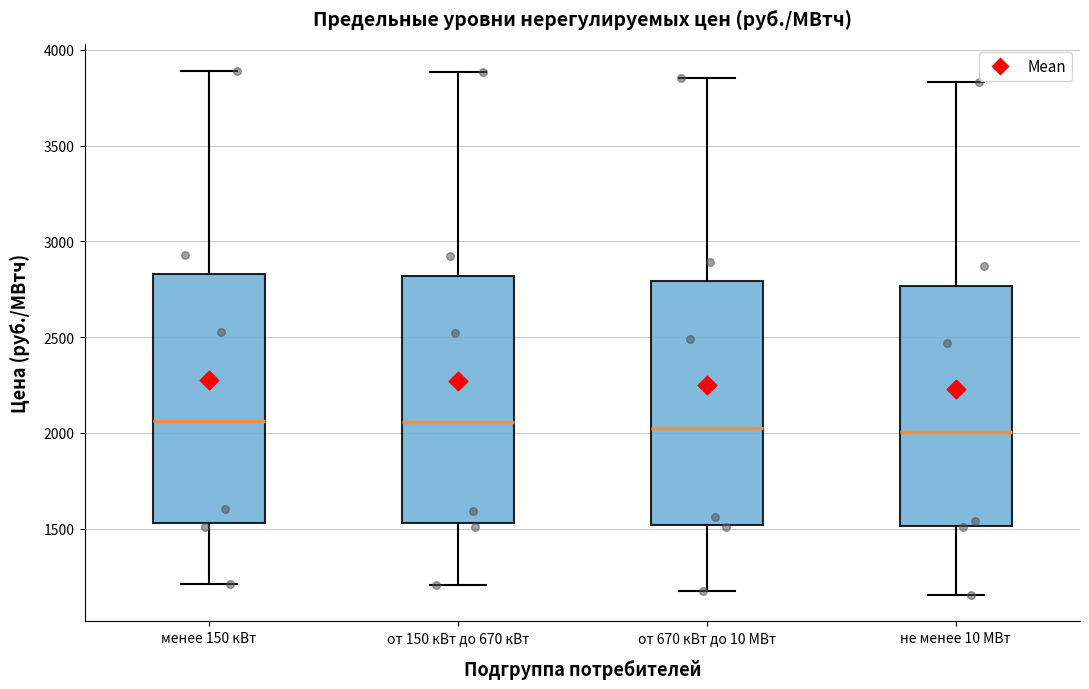

Reading left to right, read every box against the y-axis: the position of its median line, the range the box covers, and the ends of its whiskers. The values are not printed on the chart, so give them approximately, as read against the axis.

менее 150 кВт: median 2050, box 1550 to 2850, whiskers 1200 to 3900
от 150 кВт до 670 кВт: median 2050, box 1550 to 2800, whiskers 1200 to 3900
от 670 кВт до 10 МВт: median 2050, box 1500 to 2800, whiskers 1200 to 3850
не менее 10 МВт: median 2000, box 1500 to 2750, whiskers 1150 to 3850